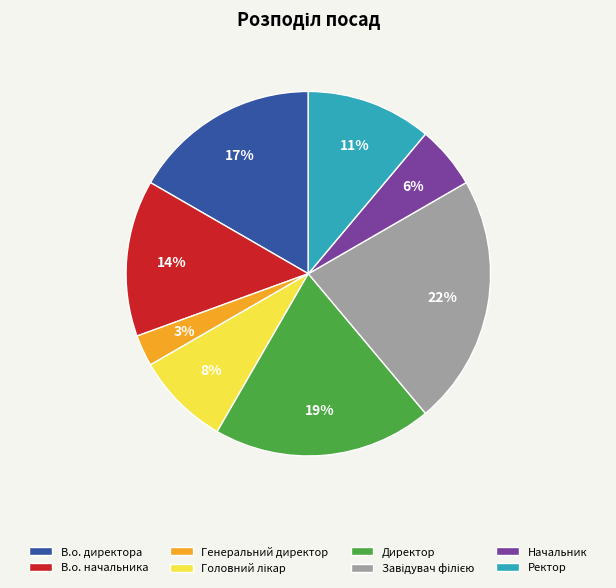

To the nearest percent, what is the difference between the largest and smallest slice percentages?

19%